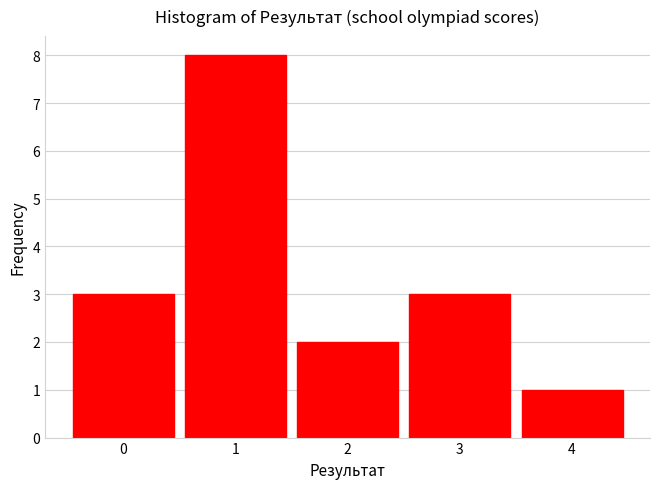

Reading left to right, extract all data points from this chart.

0=3	1=8	2=2	3=3	4=1